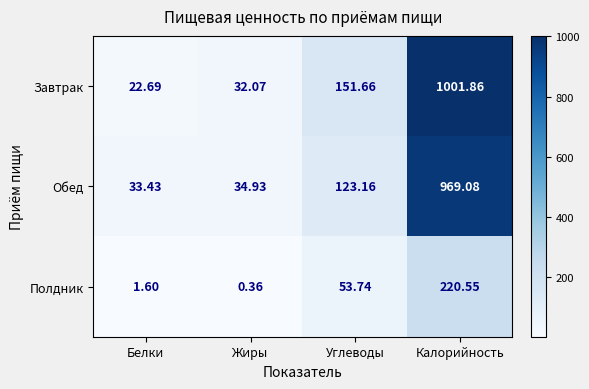

At Белки, list the series in order from smallest to largest.

Полдник, Завтрак, Обед